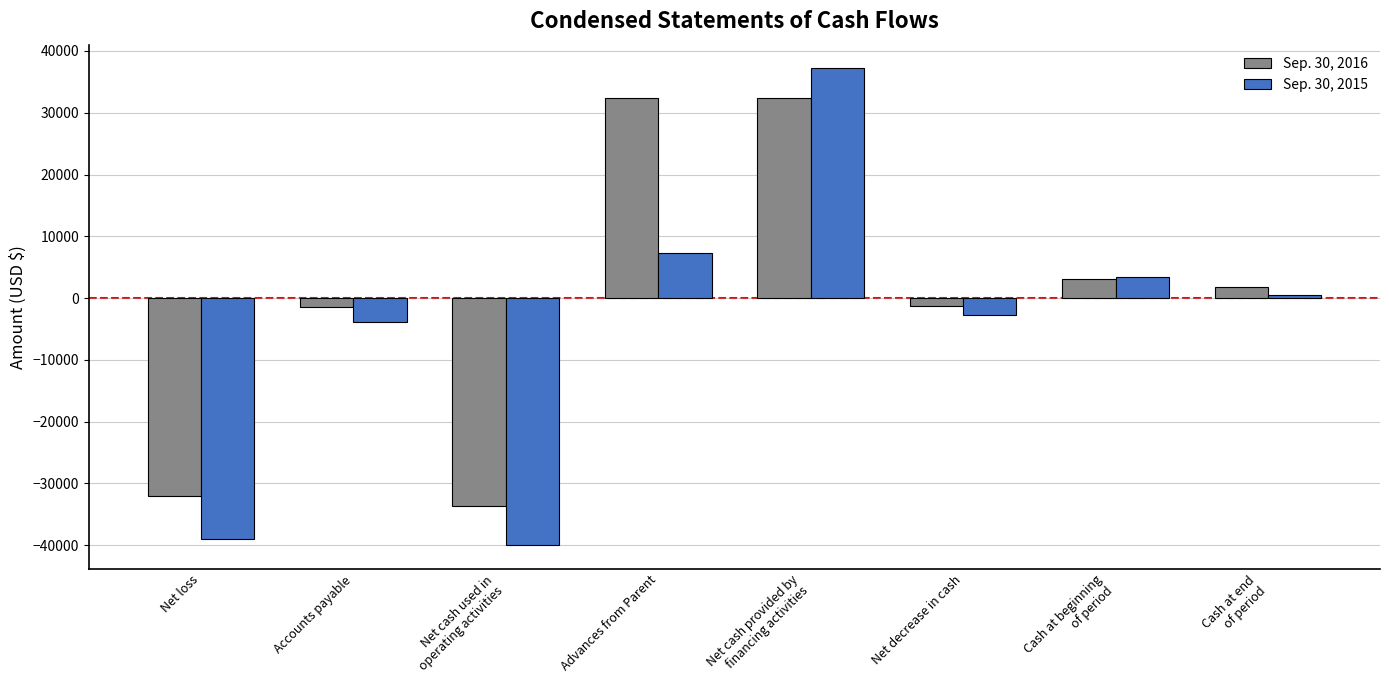

Are the bars grouped side by side (vs. stacked)?

Yes